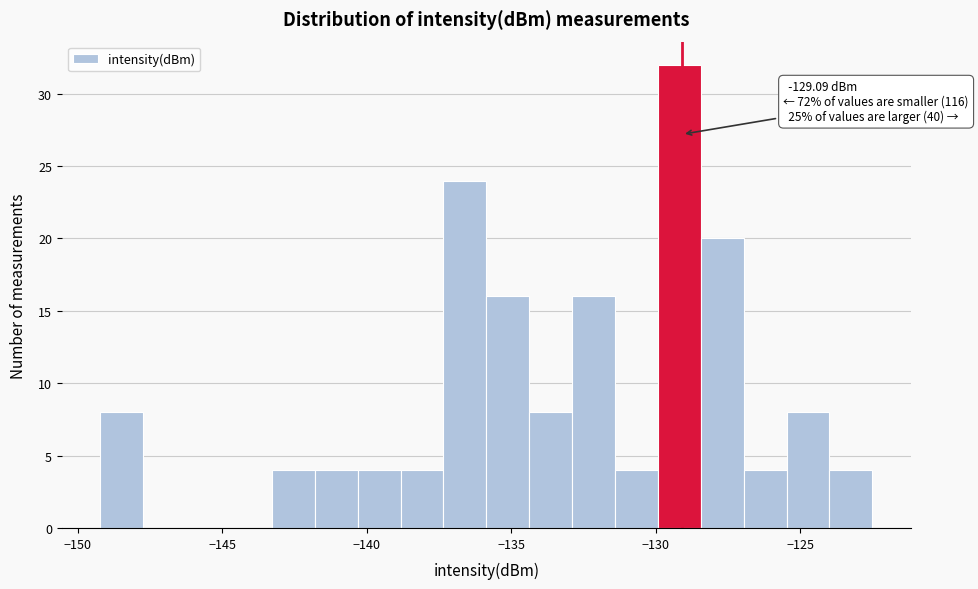

Around what value on the x-axis is the tallest bar? Give the approximate position of its centre, as read against the axis.

-129.0